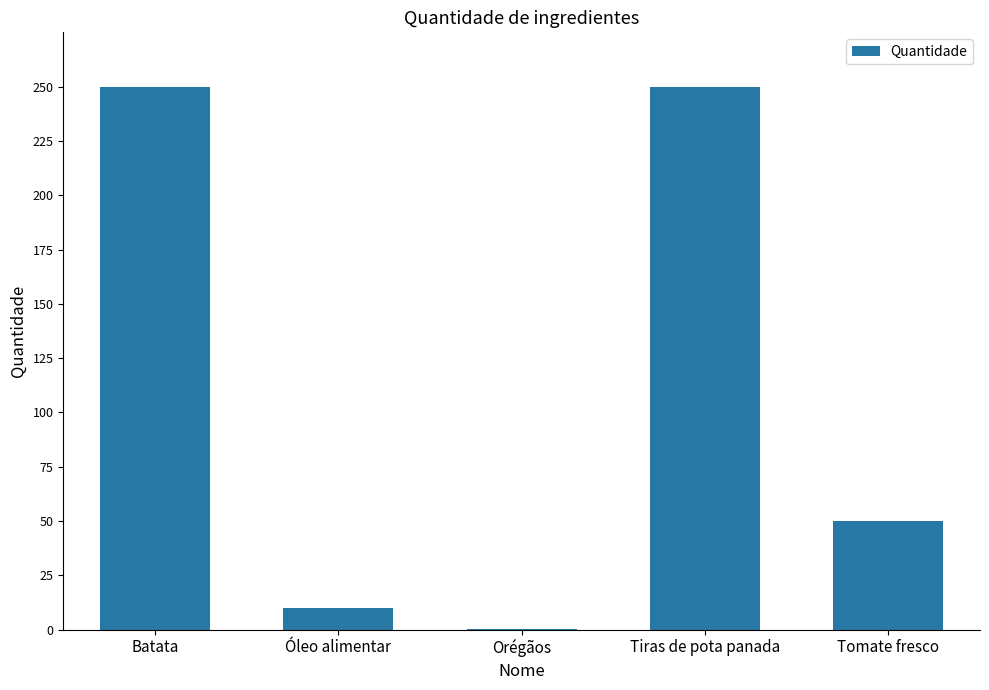

At which label does the data first exceed 50?

Batata